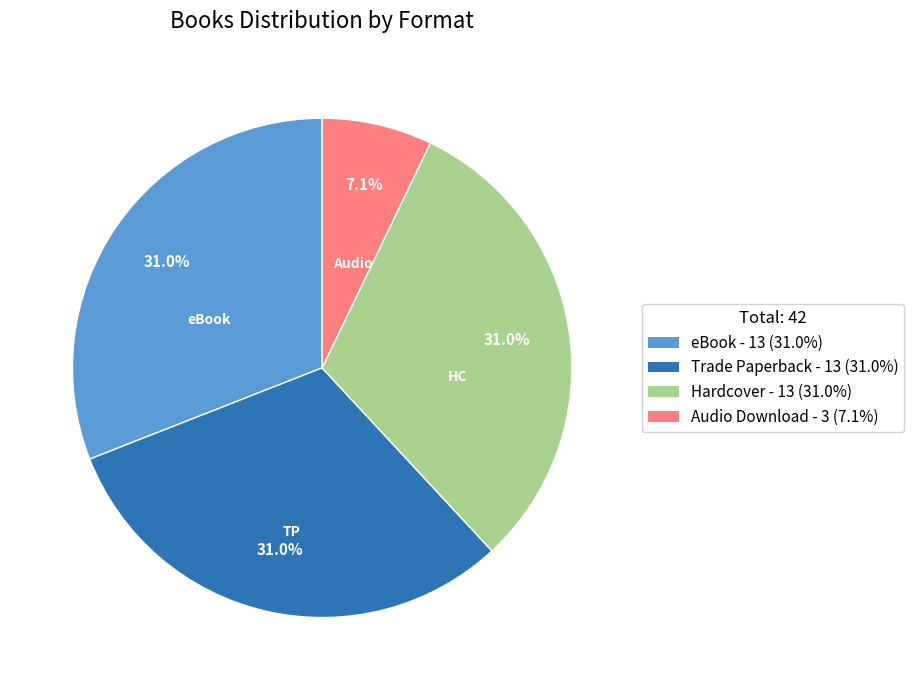

What percentage do eBook and Trade Paperback together represent?

61.9%